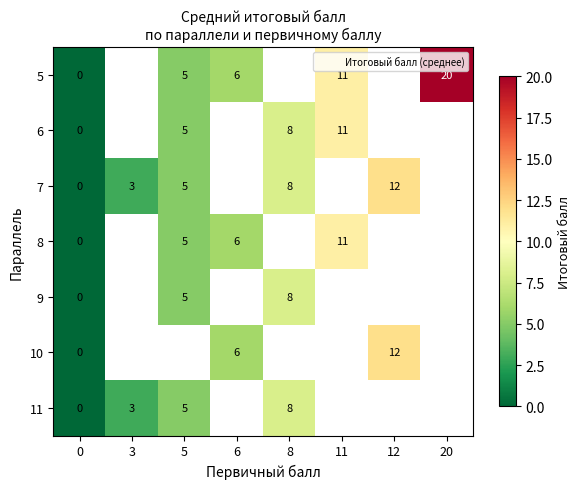

What is the difference between the maximum and minimum values in the 7 series?

12.0